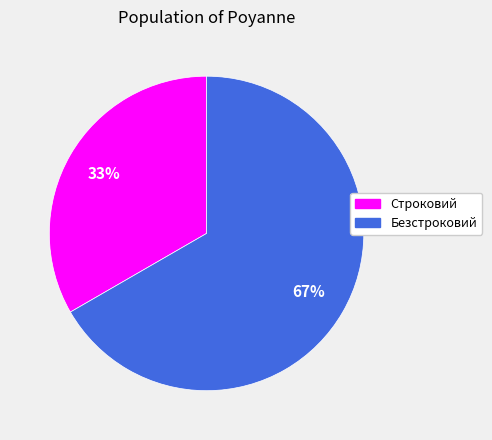

To the nearest percent, what portion does Безстроковий represent?

67%